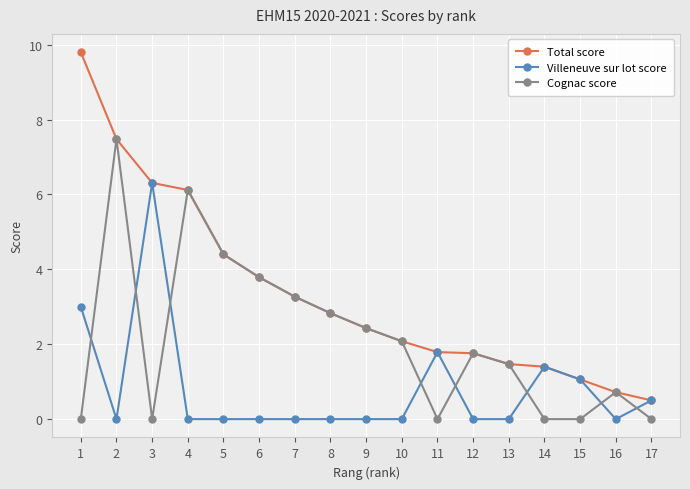

Reading left to right, list all the values displayed in this chart.

Total score: 9.8	7.5	6.3	6.1	4.4	3.8	3.3	2.8	2.4	2.1	1.8	1.8	1.5	1.4	1.1	0.7	0.5
Villeneuve sur lot score: 3.0	0.0	6.3	0.0	0.0	0.0	0.0	0.0	0.0	0.0	1.8	0.0	0.0	1.4	1.1	0.0	0.5
Cognac score: 0.0	7.5	0.0	6.1	4.4	3.8	3.3	2.8	2.4	2.1	0.0	1.8	1.5	0.0	0.0	0.7	0.0